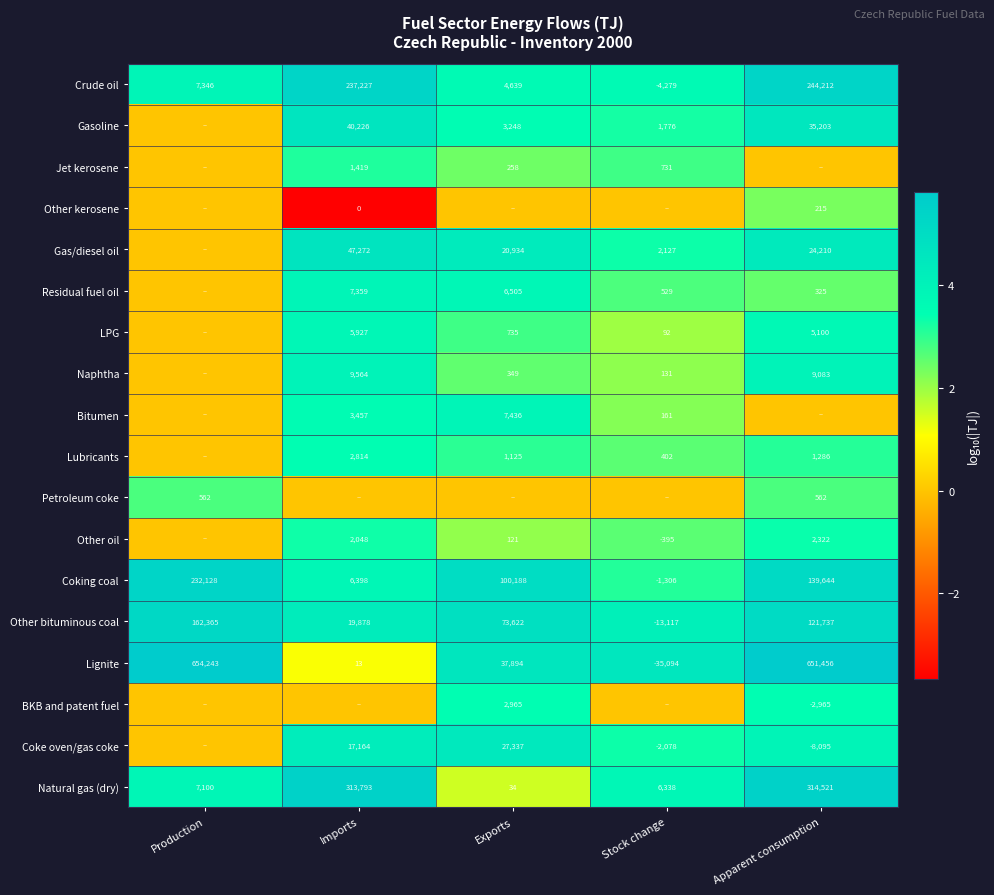

The value of BKB and patent fuel at Exports is 2965. True or false?

True